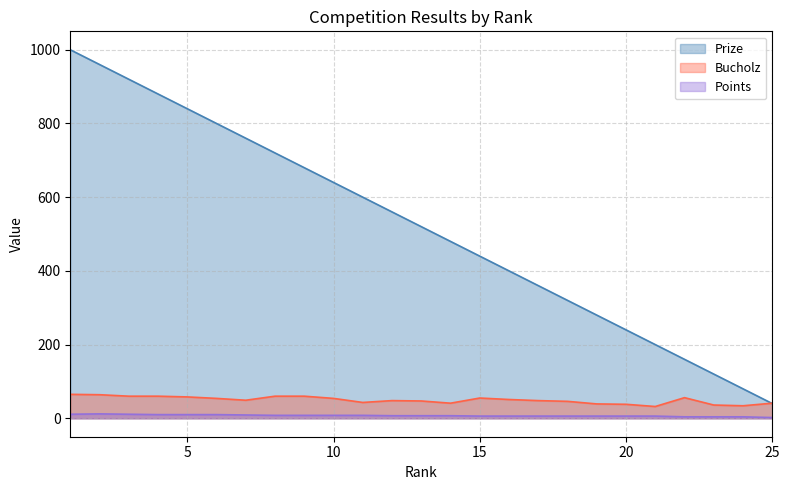

Where is Bucholz nearest to the value 48?

12